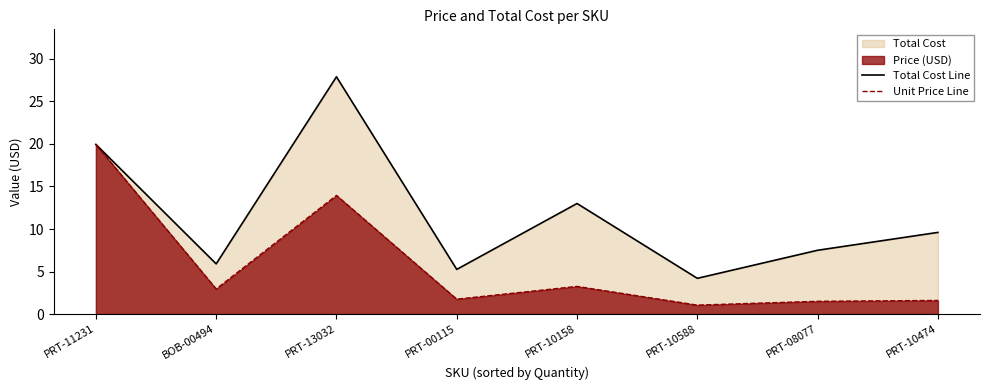

True or false: Total Cost Line and Unit Price Line cross at least once.

False